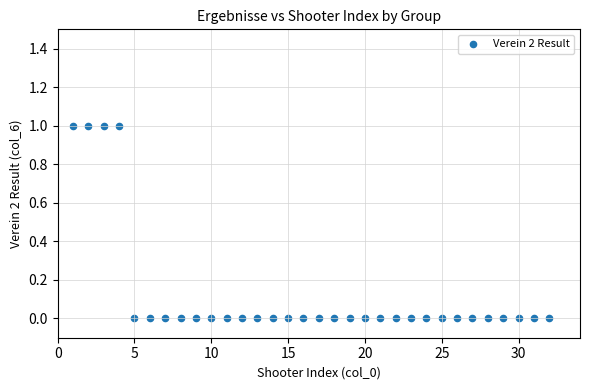

What is the range of X values (max minus min)?

31